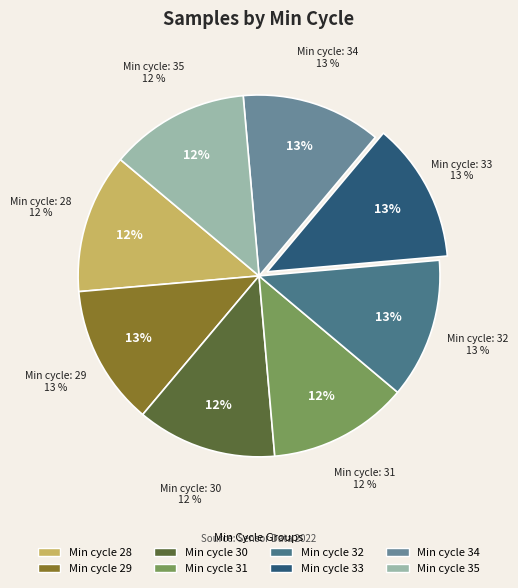

To the nearest percent, what is the combined percentage of 33 and 31?

25%